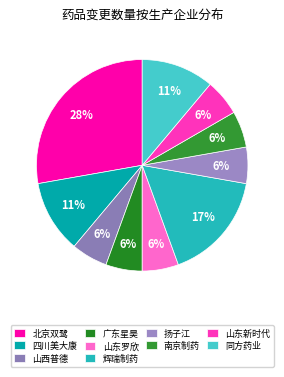

Count the number of slices in the pie.

10